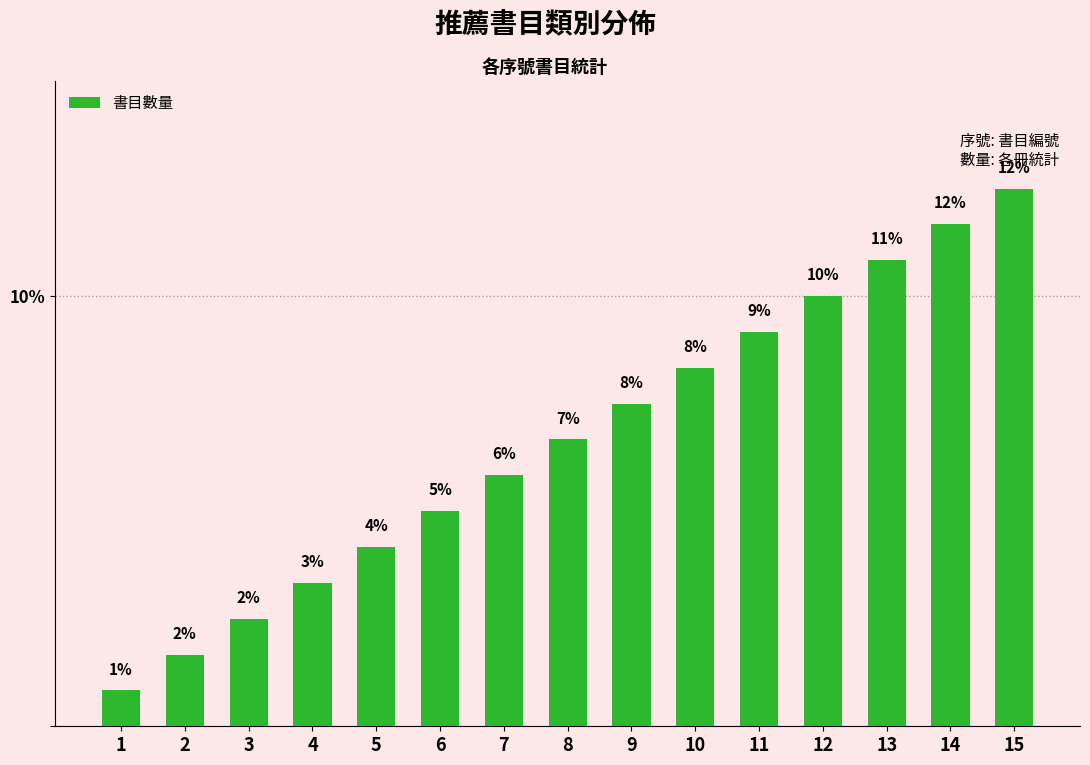

Are the bars horizontal?

No